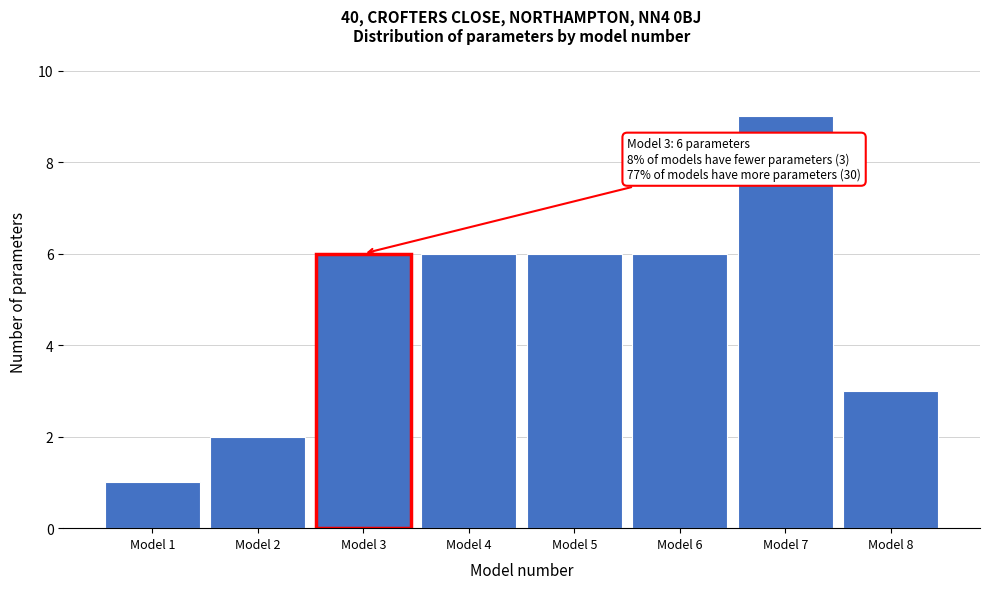

Over which range of the x-axis is the bar tallest?

6.5 to 7.5